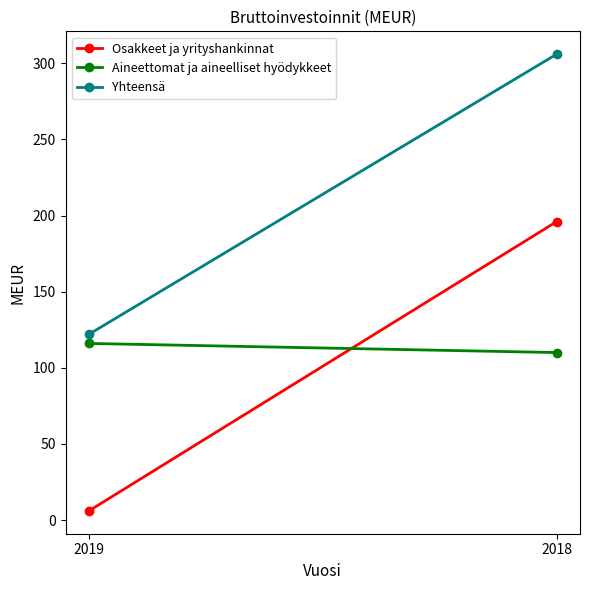

What is the value of the Aineettomat ja aineelliset hyödykkeet point at the 1st from the left?

116